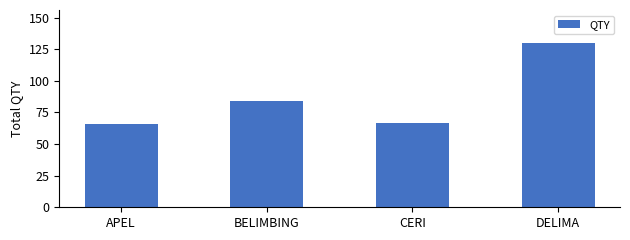

What is the difference between the maximum and minimum values?

64